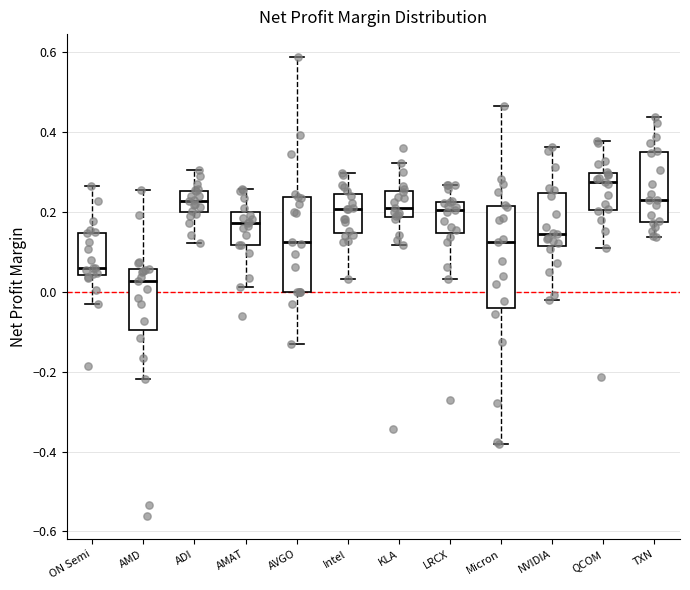

Reading left to right, read every box against the y-axis: the position of its median line, the range the box covers, and the ends of its whiskers. The values are not printed on the chart, so give them approximately, as read against the axis.

ON Semi: median 0.06, box 0.04 to 0.14, whiskers -0.04 to 0.26
AMD: median 0.02, box -0.10 to 0.06, whiskers -0.22 to 0.26
ADI: median 0.22, box 0.20 to 0.26, whiskers 0.12 to 0.30
AMAT: median 0.18, box 0.12 to 0.20, whiskers 0.02 to 0.26
AVGO: median 0.12, box 0.00 to 0.24, whiskers -0.14 to 0.58
Intel: median 0.20, box 0.14 to 0.24, whiskers 0.04 to 0.30
KLA: median 0.20, box 0.18 to 0.26, whiskers 0.12 to 0.32
LRCX: median 0.20, box 0.14 to 0.22, whiskers 0.04 to 0.26
Micron: median 0.12, box -0.04 to 0.22, whiskers -0.38 to 0.46
NVIDIA: median 0.14, box 0.12 to 0.24, whiskers -0.02 to 0.36
QCOM: median 0.28, box 0.20 to 0.30, whiskers 0.12 to 0.38
TXN: median 0.24, box 0.18 to 0.36, whiskers 0.14 to 0.44